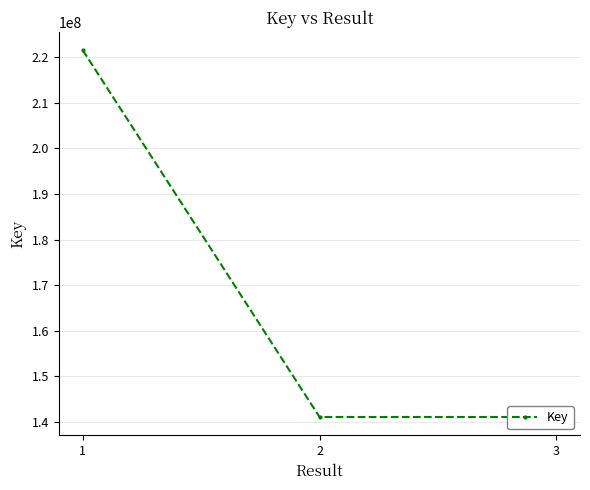

What is the difference between the maximum and second lowest values?

80531950